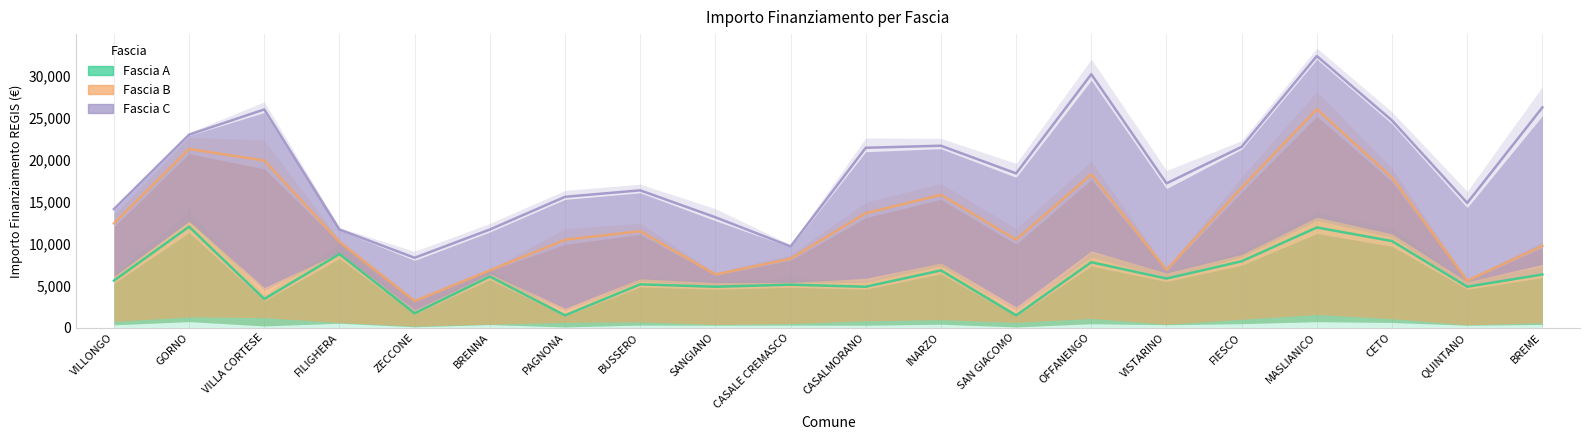

How many lines are shown in the chart?

3